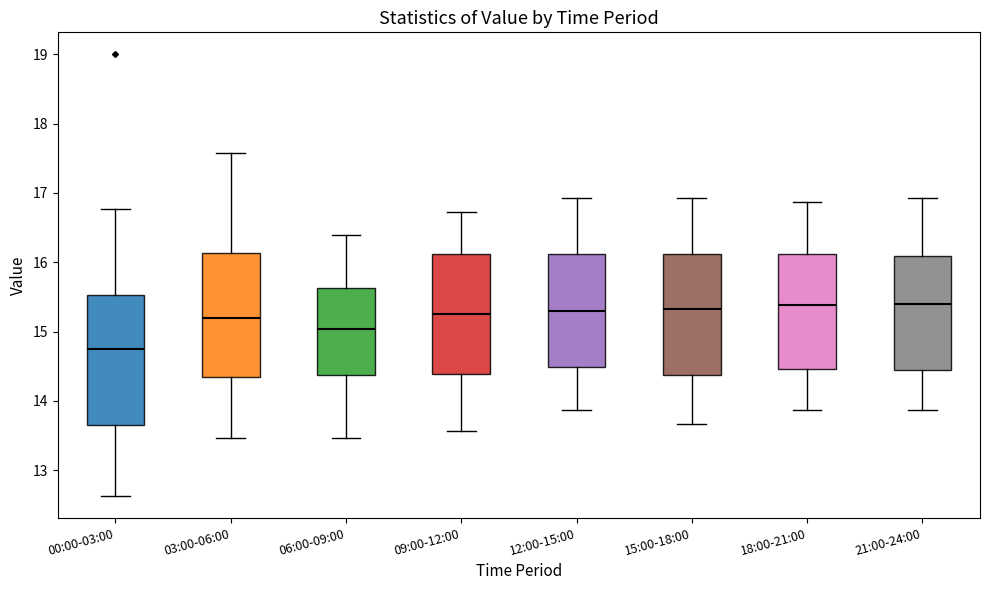

Which box has the lowest median line?

00:00-03:00